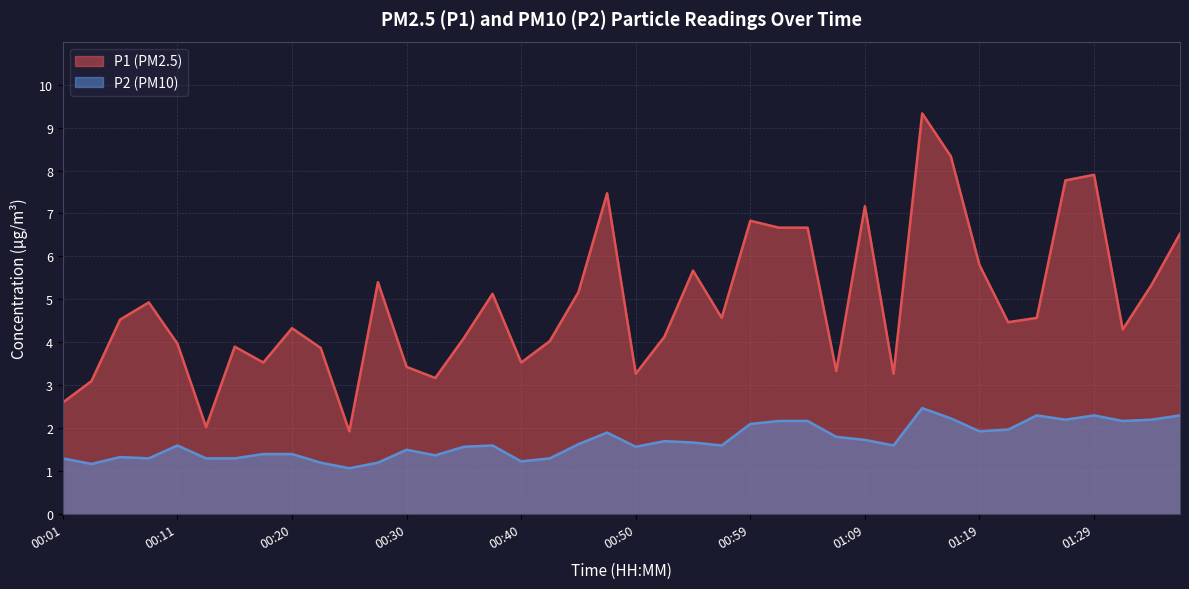

Which has a higher value, 00:37 or 00:16?

00:37